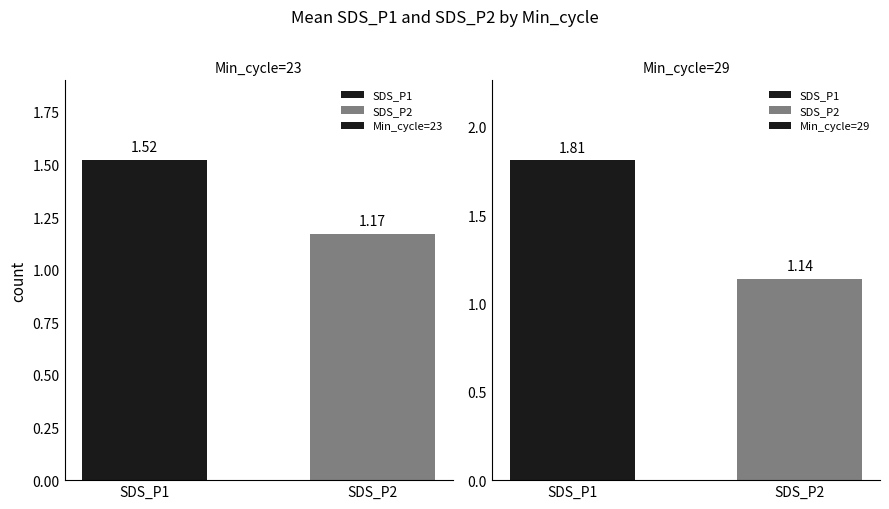

Is it true that Min_cycle=23 equals 1.7 at SDS_P2?

False